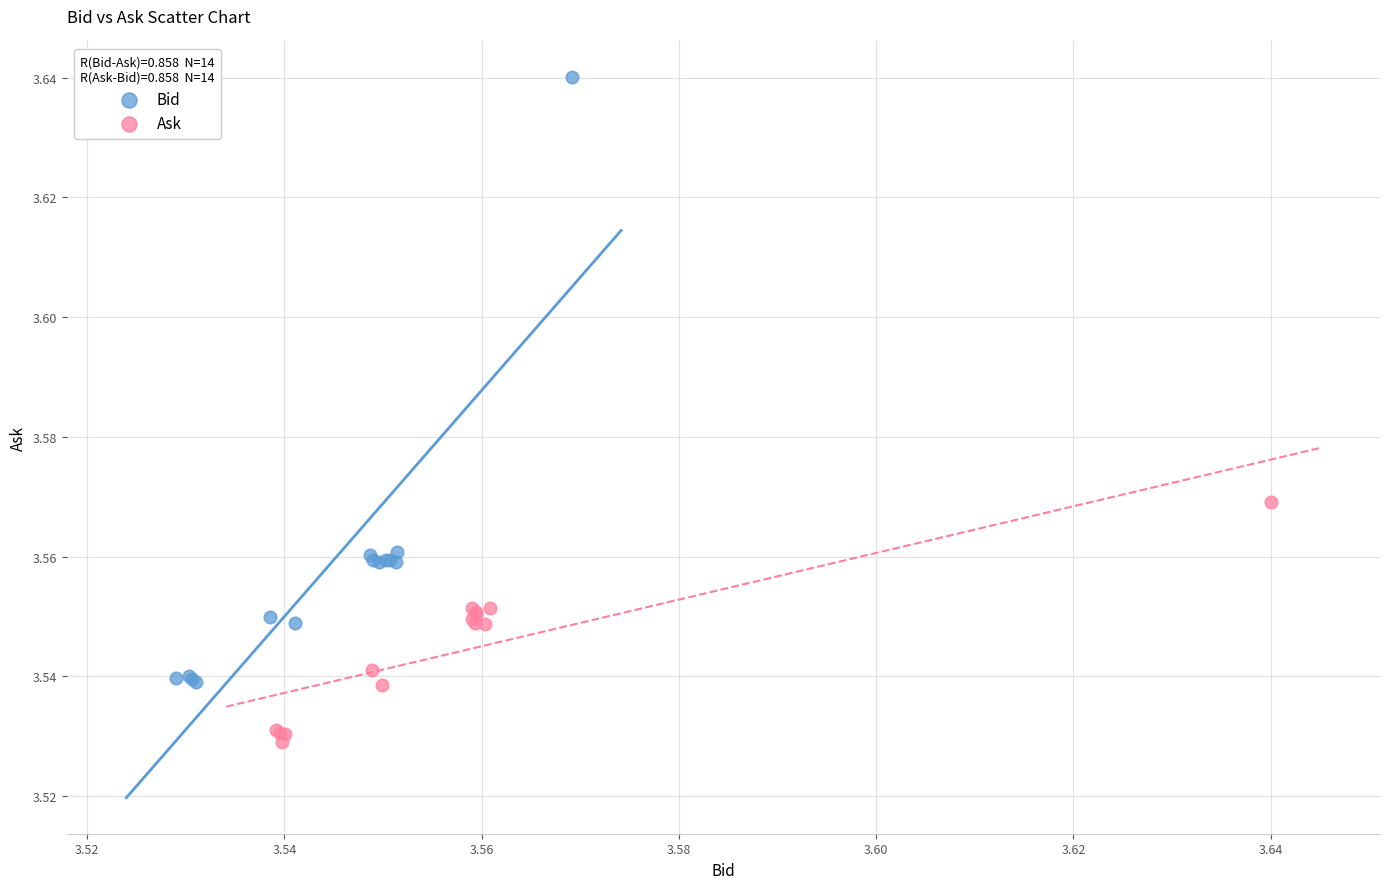

Which series has the widest spread of Y values?

Bid